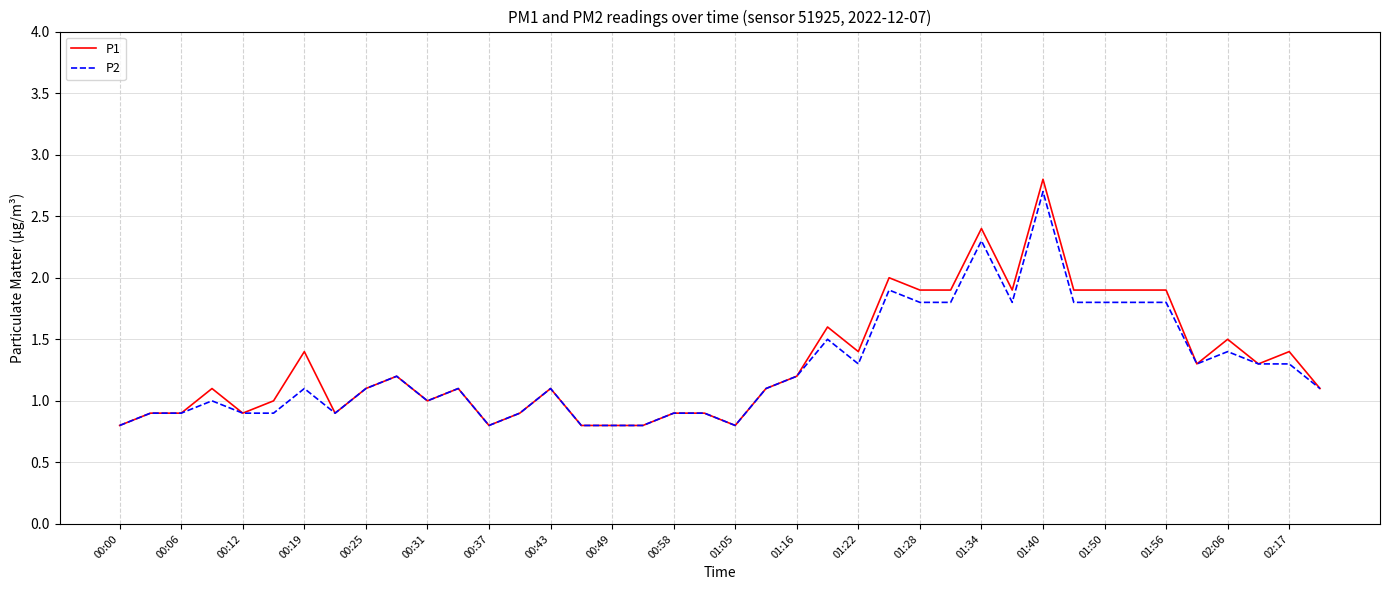

What is the lowest value of the P2 series?

0.8